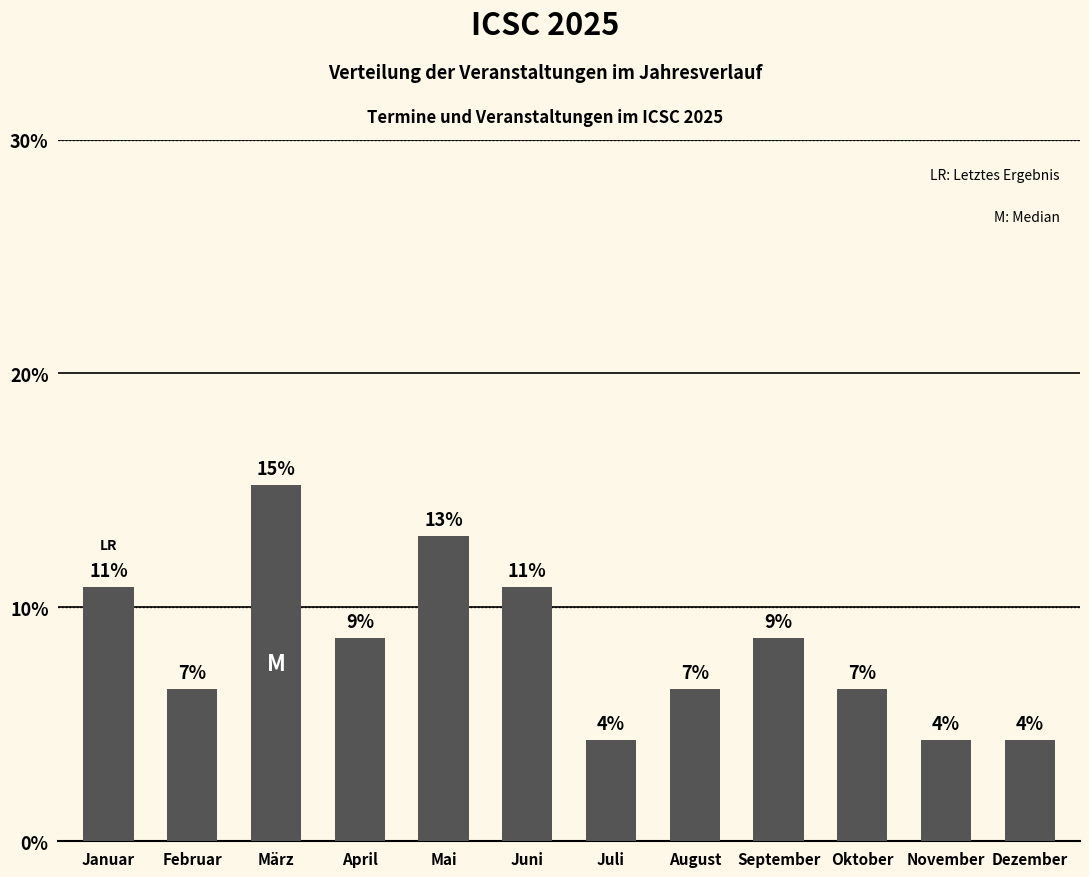

Does the chart contain any negative values?

No